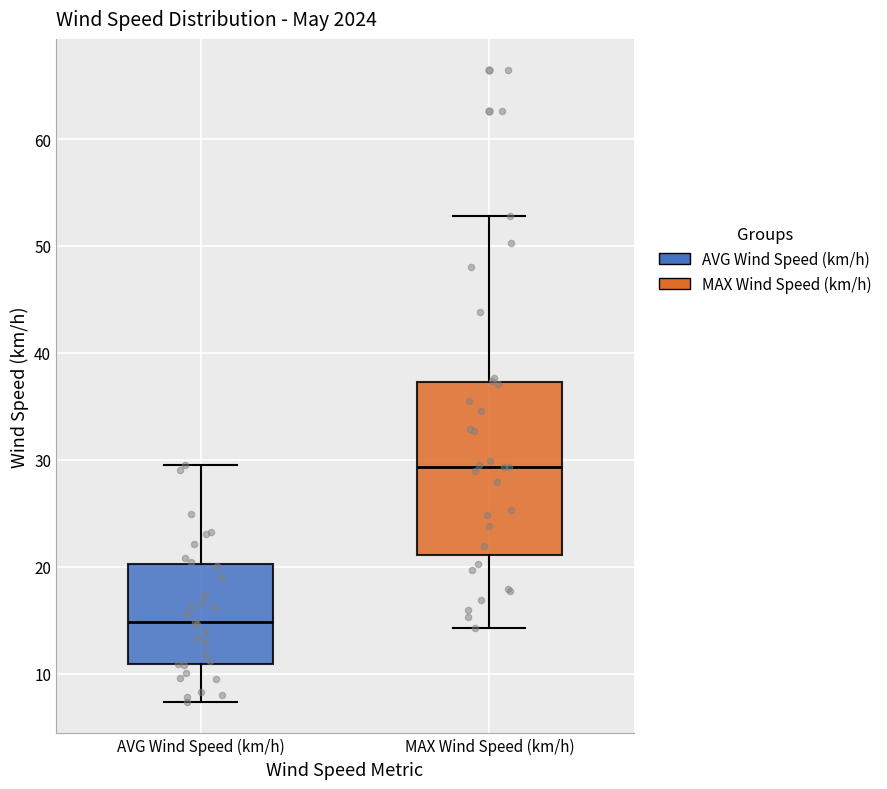

Reading left to right, read every box against the y-axis: the position of its median line, the range the box covers, and the ends of its whiskers. The values are not printed on the chart, so give them approximately, as read against the axis.

AVG Wind Speed (km/h): median 15, box 11 to 20, whiskers 7 to 30
MAX Wind Speed (km/h): median 29, box 21 to 37, whiskers 14 to 53